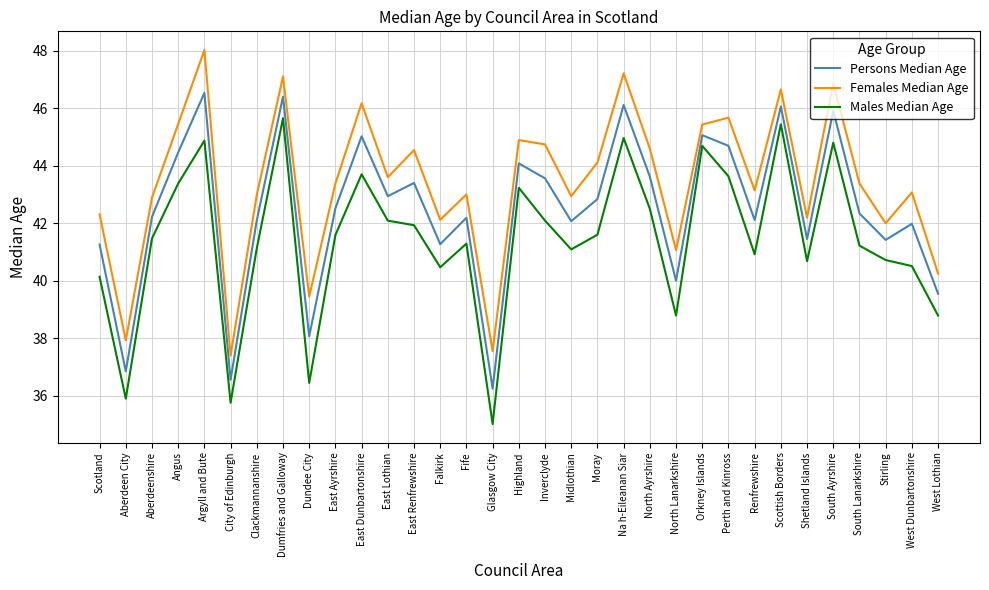

Which series has the largest total across all categories?

Females Median Age